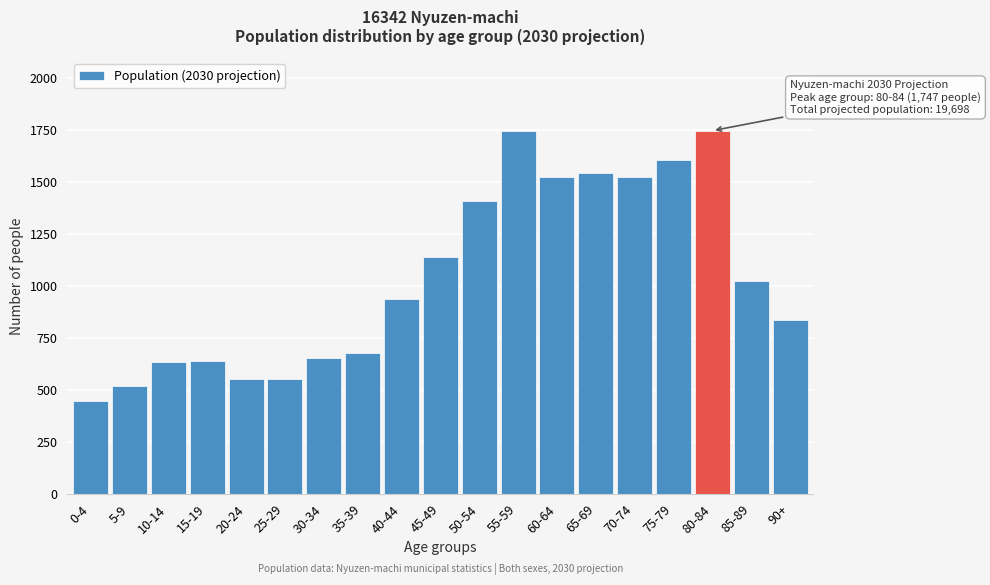

Is it true that the value at 55-59 is 1744?

True